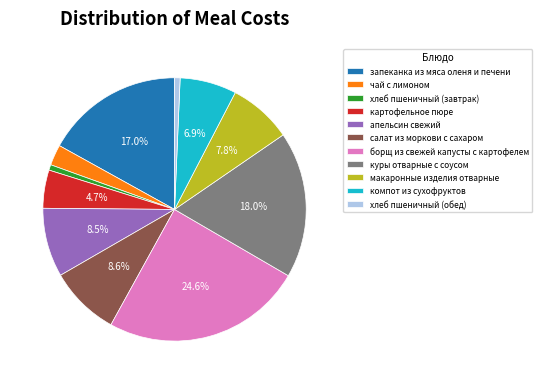

Which has a higher value, компот из сухофруктов or борщ из свежей капусты с картофелем?

борщ из свежей капусты с картофелем